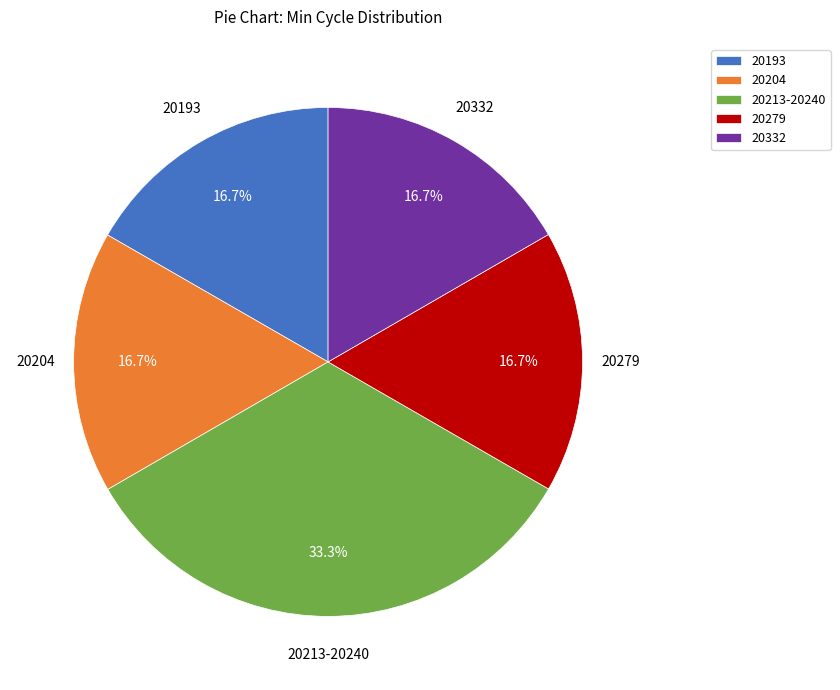

How many slices are in this pie chart?

5